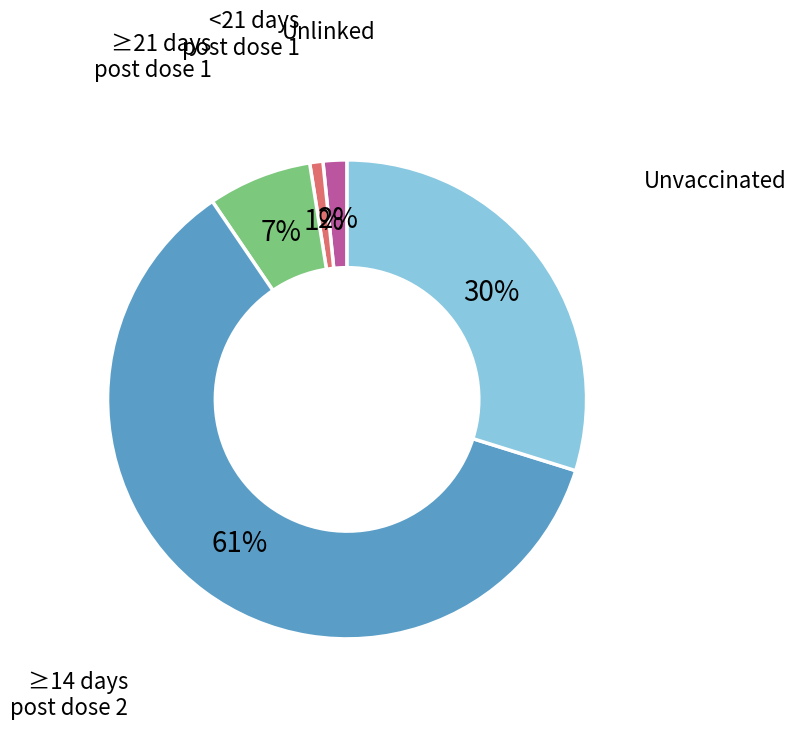

To the nearest percent, what is the average slice percentage?

20%